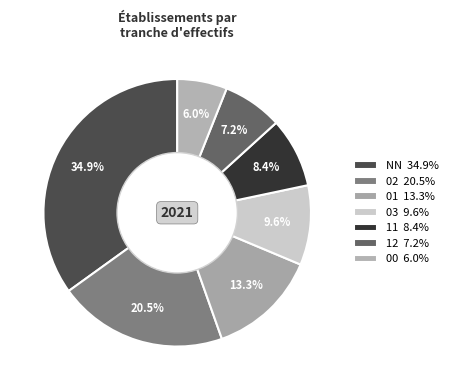

How many segments does this pie chart have?

7